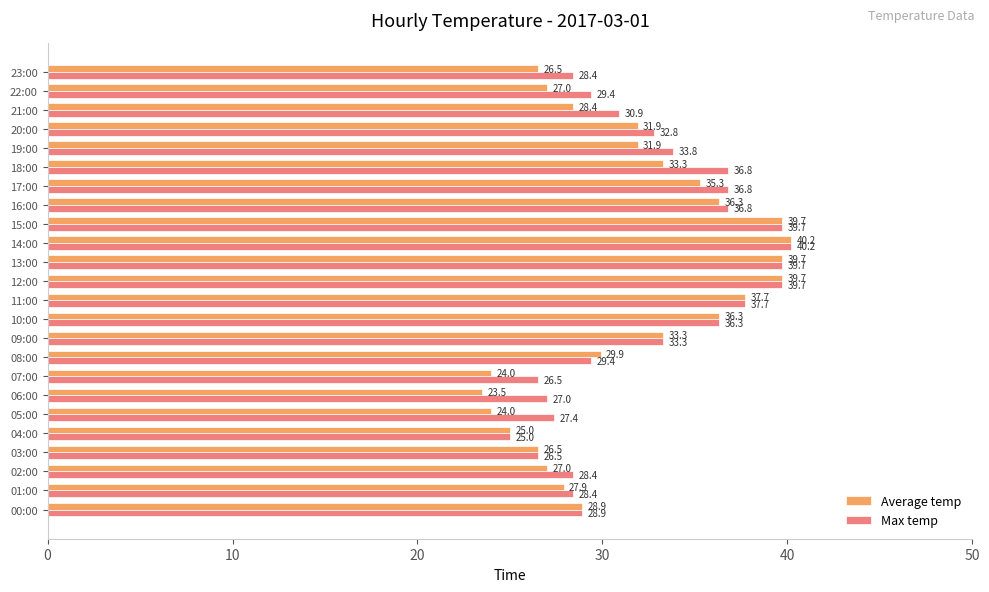

Count the number of categories in the chart.

24